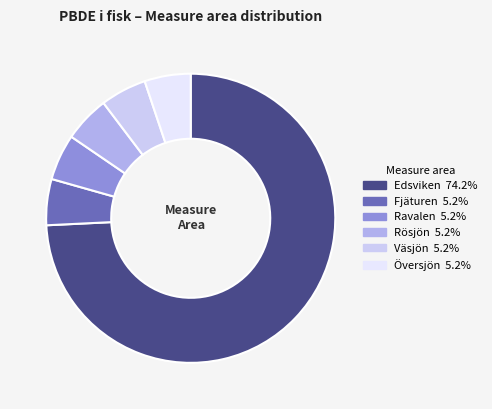

The Rösjön slice represents 5% of the pie. True or false?

True